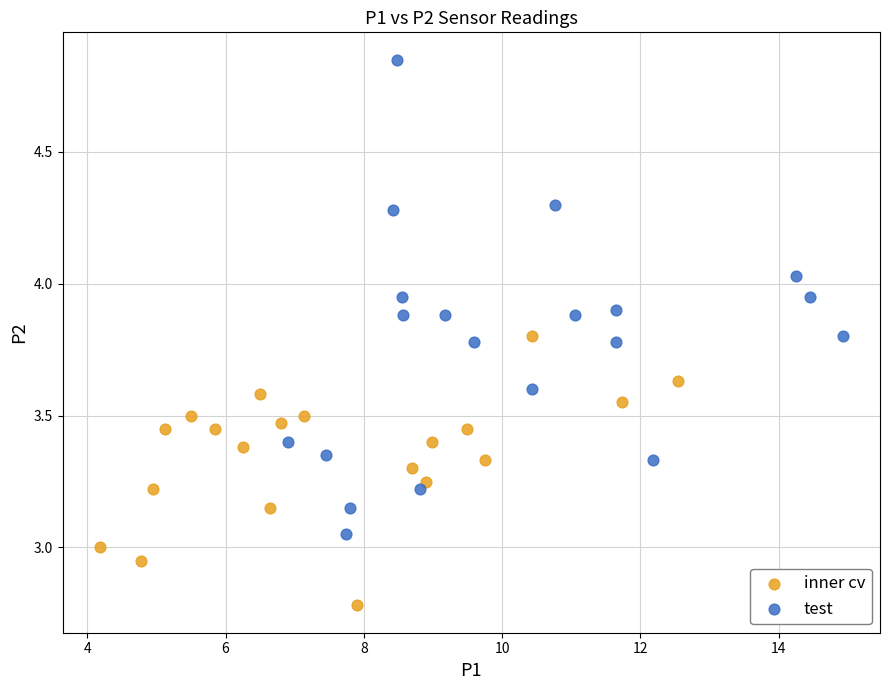

Which series has the widest spread of Y values?

test